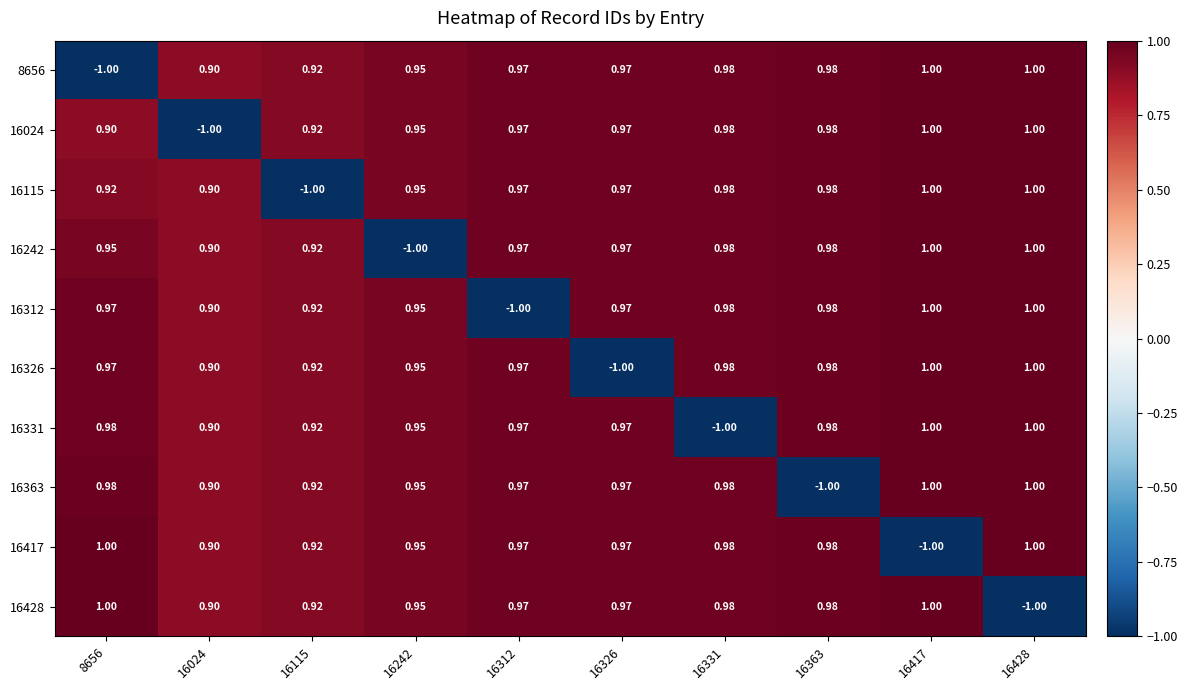

Count the number of categories in the chart.

10